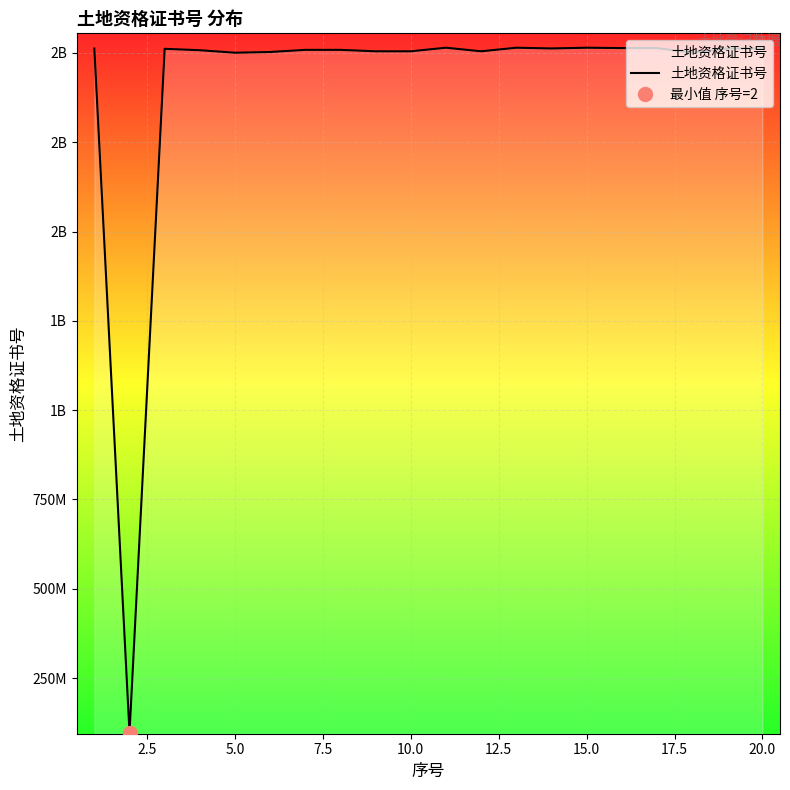

Approximately how many times larger is the value at 5.0 compared to 20.0?

1.0